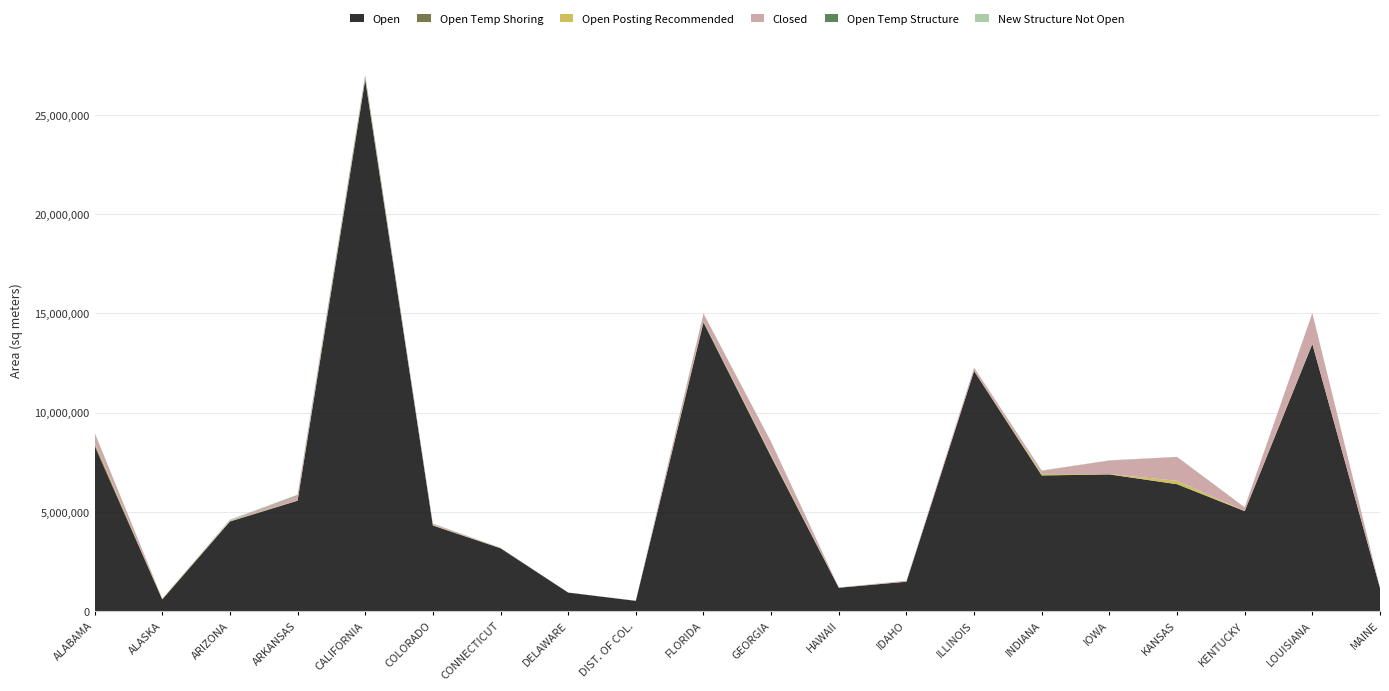

Reading right to left, what are all the values shown in this chart?

Open: 1155493.0	13454404.0	5032612.0	6387509.0	6881745.0	6827023.0	12088499.0	1475228.0	1171285.0	7773163.0	14533186.0	510850.5	927050.7	3160179.0	4306063.0	26764674.0	5559784.0	4509351.0	582594.6	8322005.0
Open Temp Shoring: 5290.4	0.0	0.0	3500.8	3002.8	10227.1	22776.3	0.0	0.0	34686.5	44345.1	2214.4	0.0	418.1	9394.0	29843.2	0.0	994.1	7185.7	100708.1
Open Posting Recommended: 128.2	474.0	9397.3	169099.8	13261.1	71225.1	3817.5	11994.5	1706.3	57247.1	17312.5	808.9	94.1	4656.0	17696.8	39548.6	12311.1	17348.6	3821.1	70677.9
Closed: 7549.7	1545027.0	182623.1	1197177.0	681523.9	159124.8	149690.7	39473.5	12369.8	645716.2	380978.3	6012.9	3945.3	15293.4	46119.6	67250.9	232434.8	35434.7	27555.8	484664.7
Open Temp Structure: 0.0	6371.6	57.3	5074.9	4062.7	0.0	0.0	43.4	0.0	3112.9	4850.3	0.0	116.2	728.1	10271.0	80864.0	29728.7	0.0	155.4	2408.2
New Structure Not Open: 0.0	0.0	846.1	4766.9	6466.7	13923.5	0.0	504.6	191.4	11543.8	20039.6	0.0	0.0	7281.8	14321.3	8378.9	28278.0	38554.5	0.0	60.0